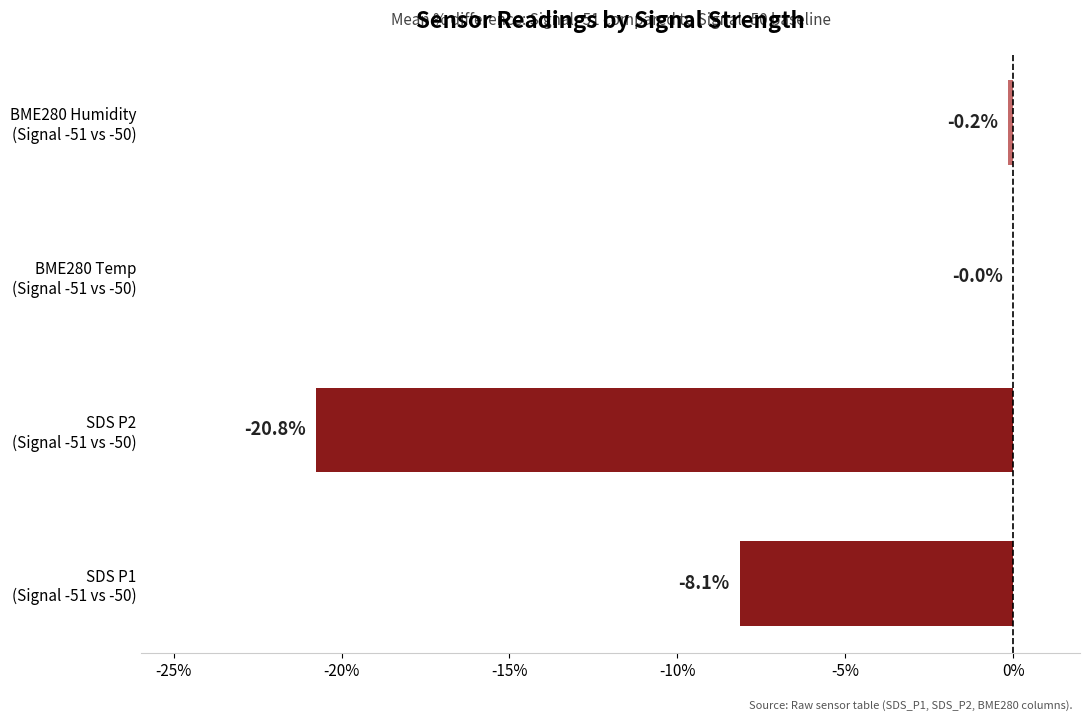

What is the average value?

-7.3